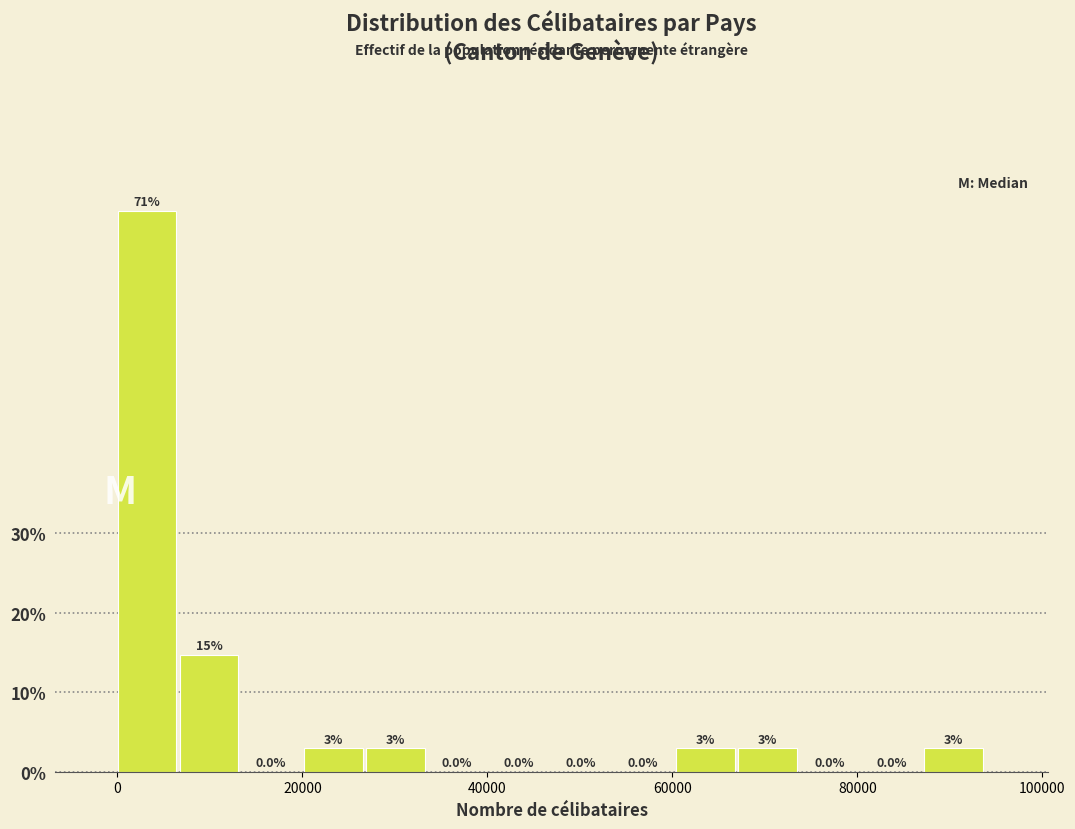

Read against the x-axis, roughly where is the centre of the tallest bar?

4000